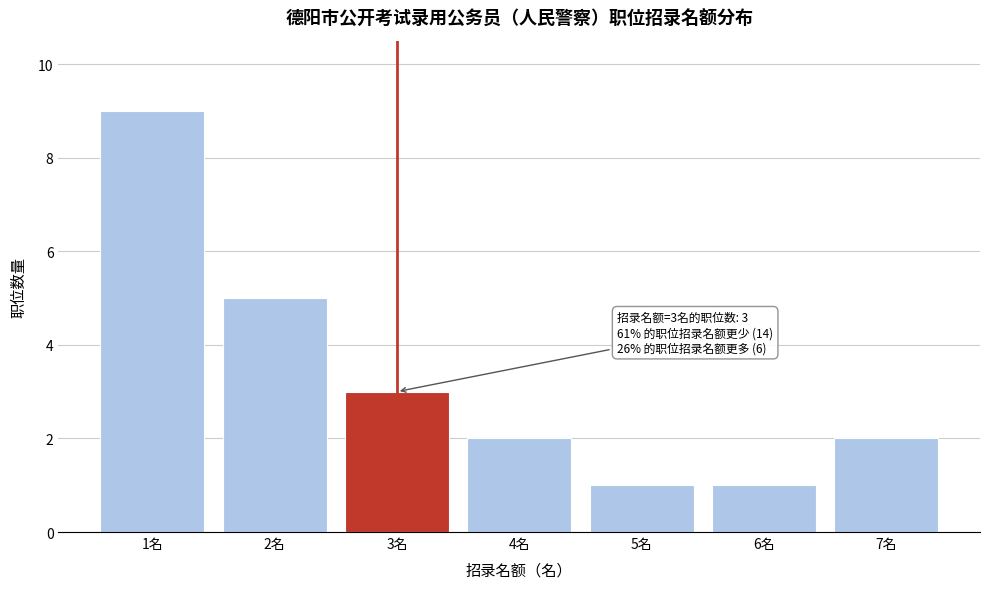

Reading left to right, list all the values displayed in this chart.

9	5	3	2	1	1	2